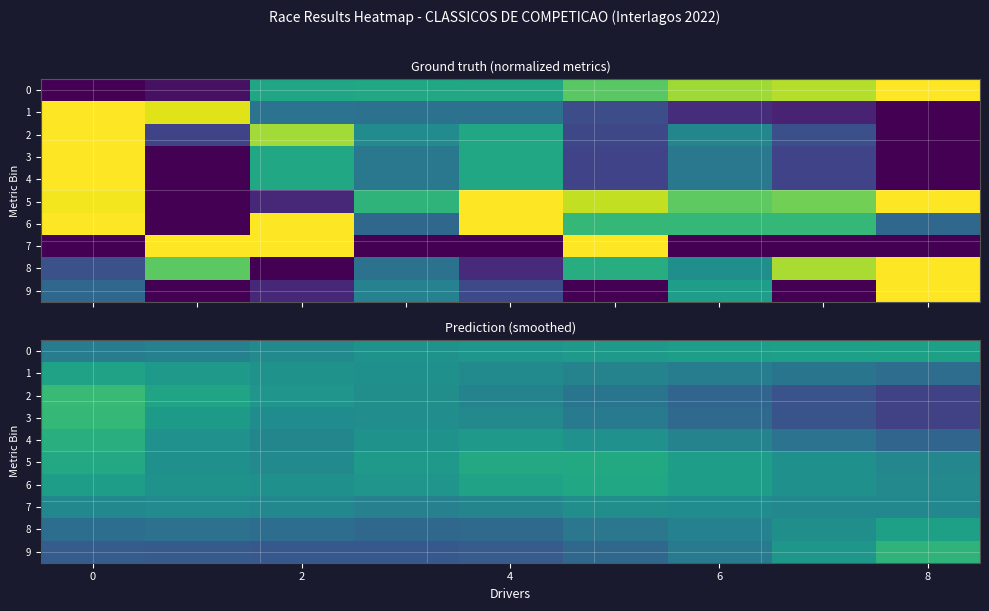

Count the number of data series in this chart.

10